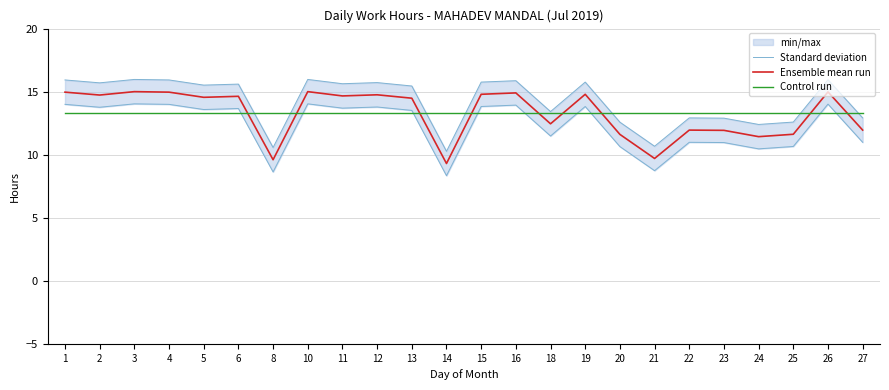

What is the value of the Control run point at the 12th from the left?

13.3